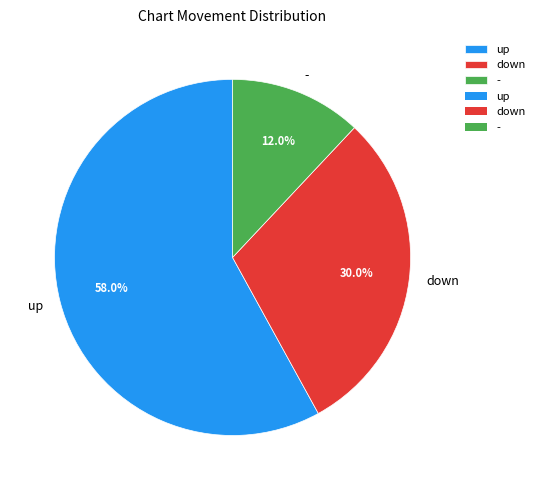

Count the number of slices in the pie.

3